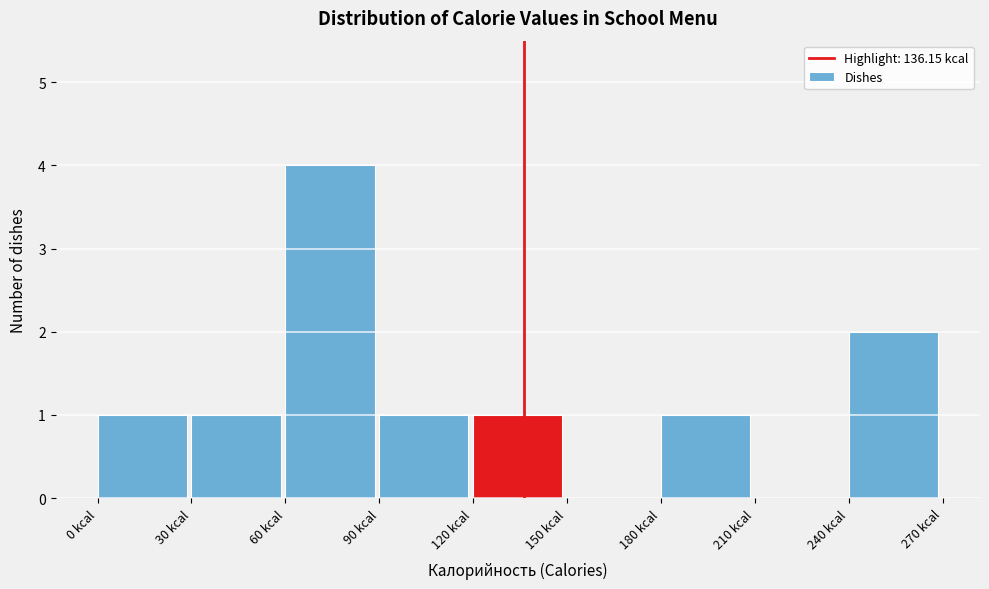

Reading left to right, list every bar in this chart as the range it spans on the x-axis followed by its height. The values are not printed on the chart, so give them approximately, as read against the axis.

0 to 30: 1
30 to 60: 1
60 to 90: 4
90 to 120: 1
120 to 150: 1
150 to 180: 0
180 to 210: 1
210 to 240: 0
240 to 270: 2